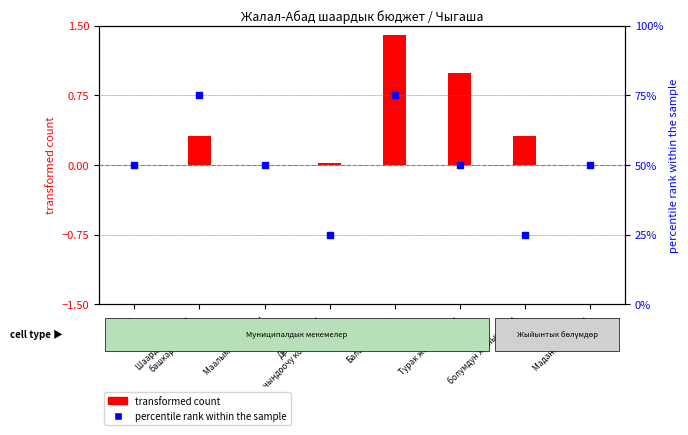

Which series has the widest spread of Y values?

percentile rank within the sample